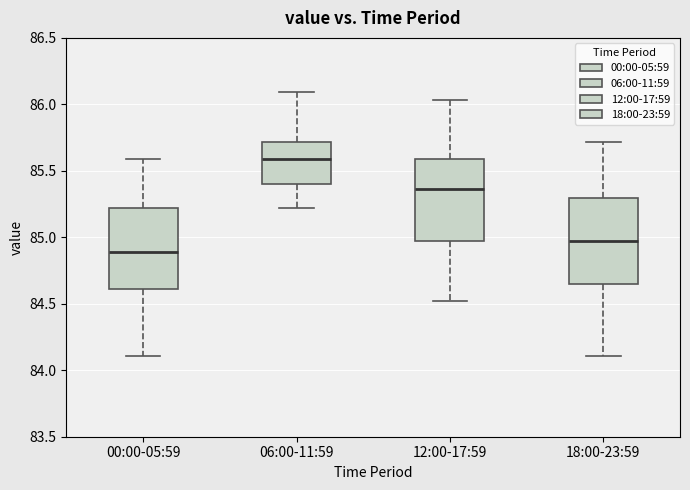

Reading left to right, read every box against the y-axis: the position of its median line, the range the box covers, and the ends of its whiskers. The values are not printed on the chart, so give them approximately, as read against the axis.

00:00-05:59: median 84.90, box 84.60 to 85.20, whiskers 84.10 to 85.60
06:00-11:59: median 85.60, box 85.40 to 85.70, whiskers 85.20 to 86.10
12:00-17:59: median 85.35, box 84.95 to 85.60, whiskers 84.50 to 86.05
18:00-23:59: median 84.95, box 84.65 to 85.30, whiskers 84.10 to 85.70